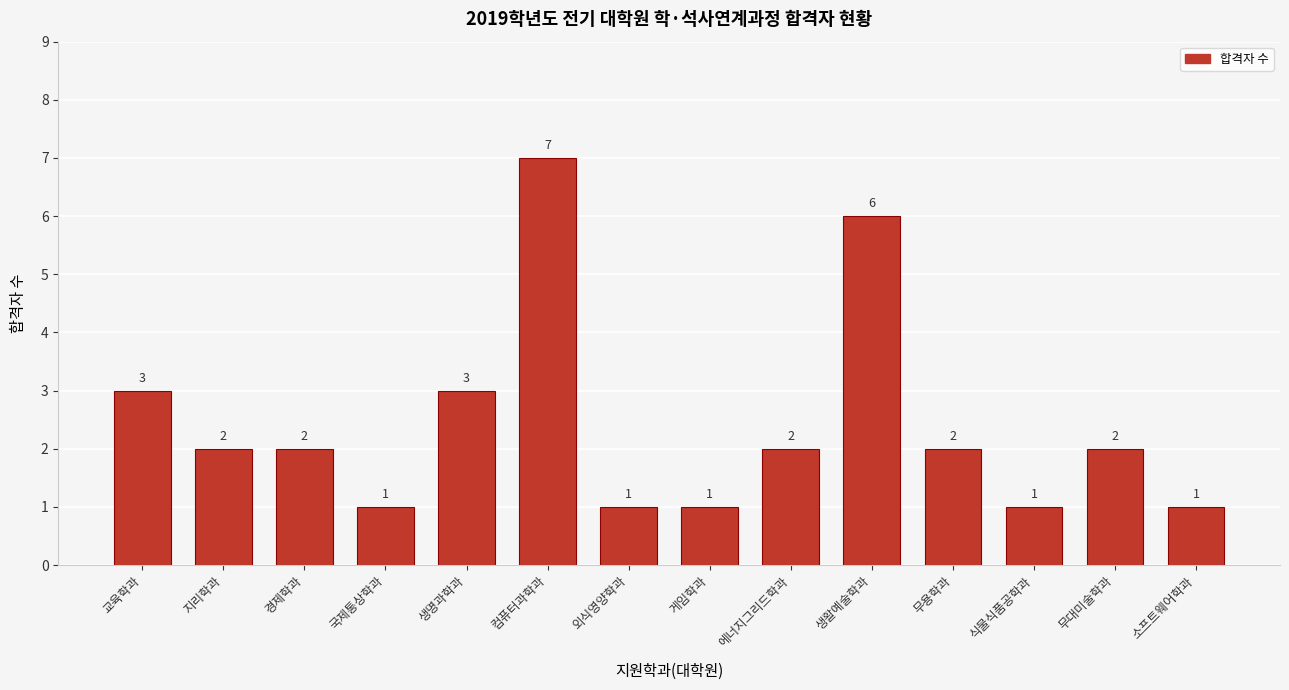

Reading left to right, transcribe all the data shown in this chart.

교육학과=3	지리학과=2	경제학과=2	국제통상학과=1	생명과학과=3	컴퓨터과학과=7	외식영양학과=1	게임학과=1	에너지그리드학과=2	생활예술학과=6	무용학과=2	식물식품공학과=1	무대미술학과=2	소프트웨어학과=1